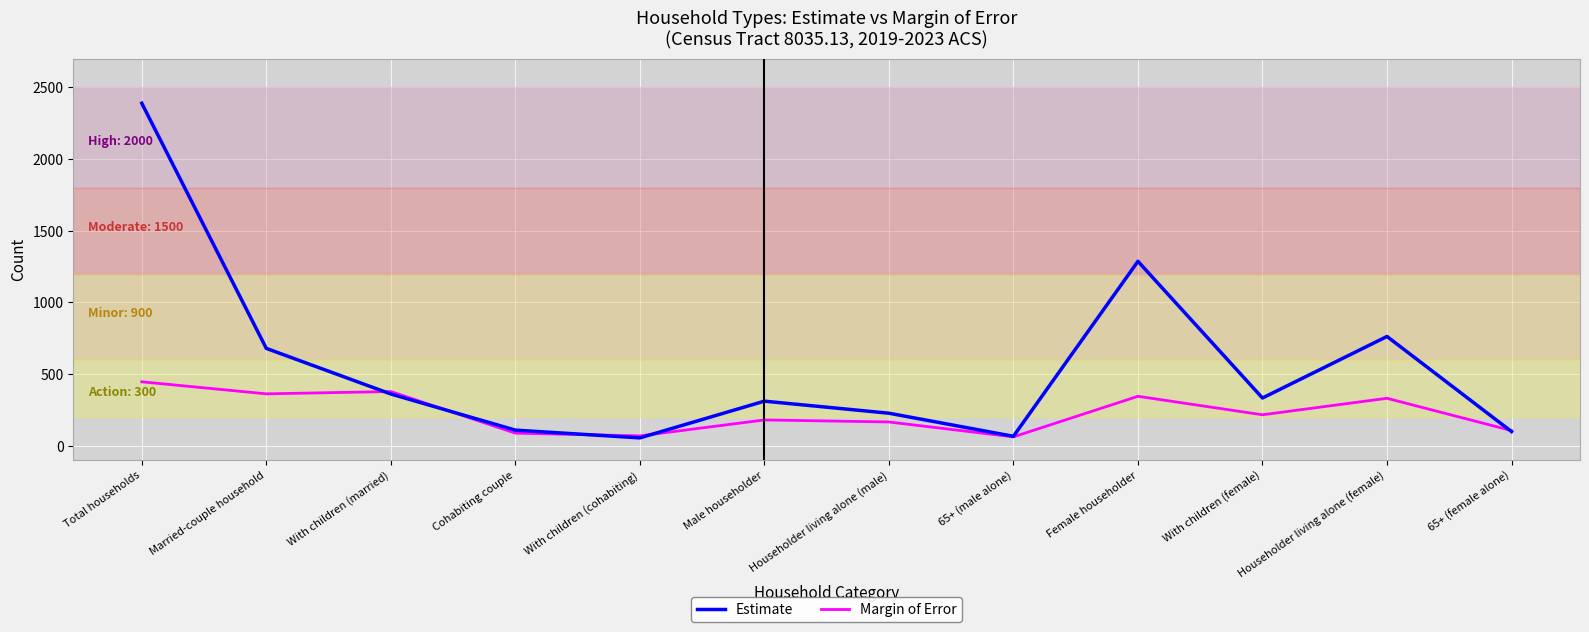

At which category is the sum across all series the highest?

Total households